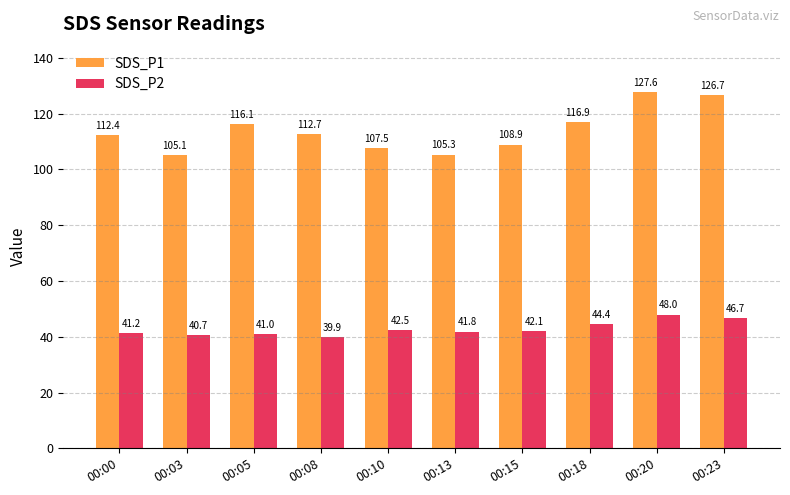

What is the value of the SDS_P1 bar at the 3rd from the left?

116.1